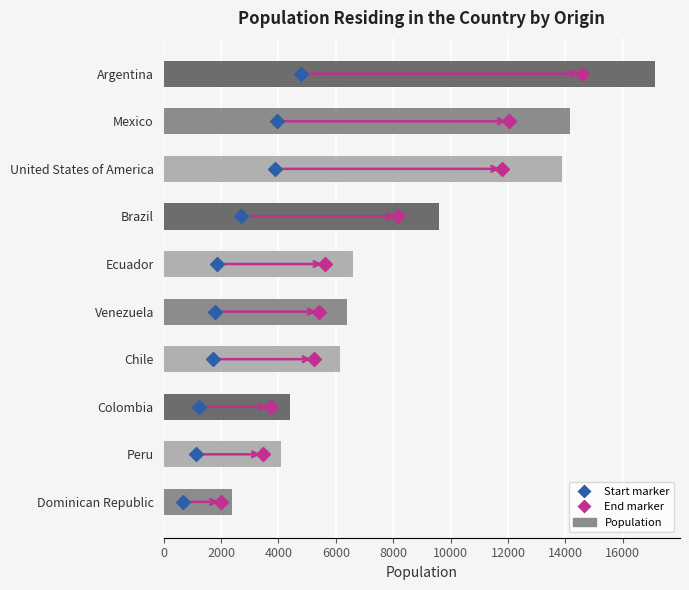

Reading top to bottom, transcribe all the data shown in this chart.

17132	14156	13887	9600	6603	6374	6158	4386	4082	2372